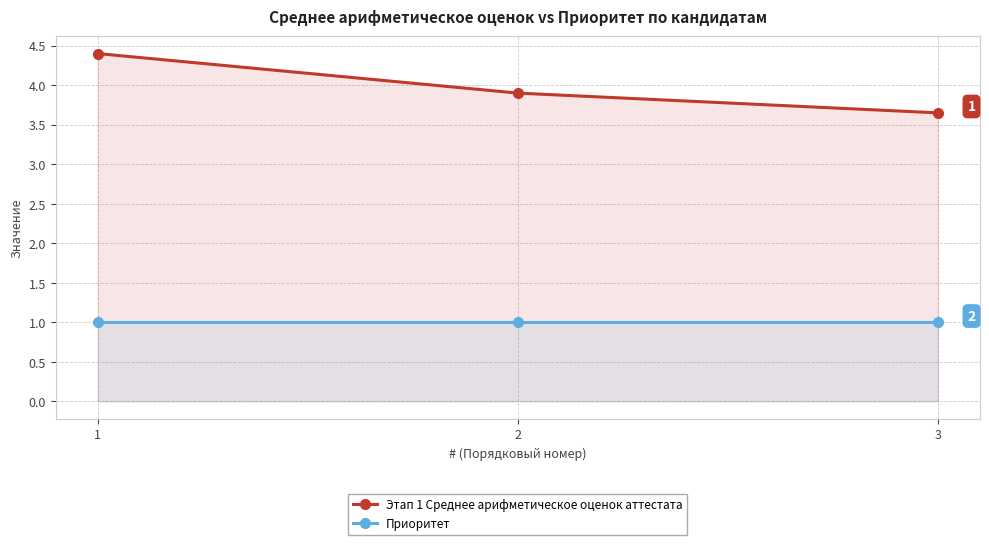

What is the spread (max minus min) of values at 1?

3.4